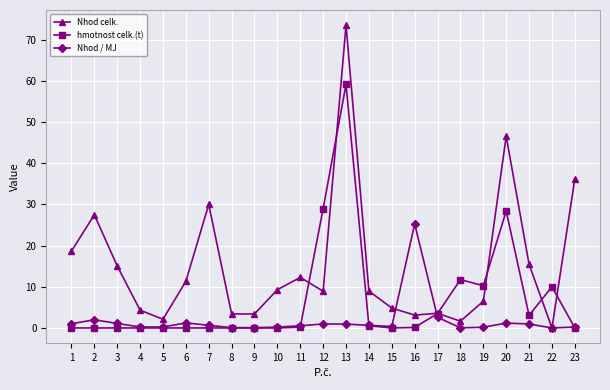

What is the difference between the maximum and minimum values in the hmotnost celk.(t) series?

59.2